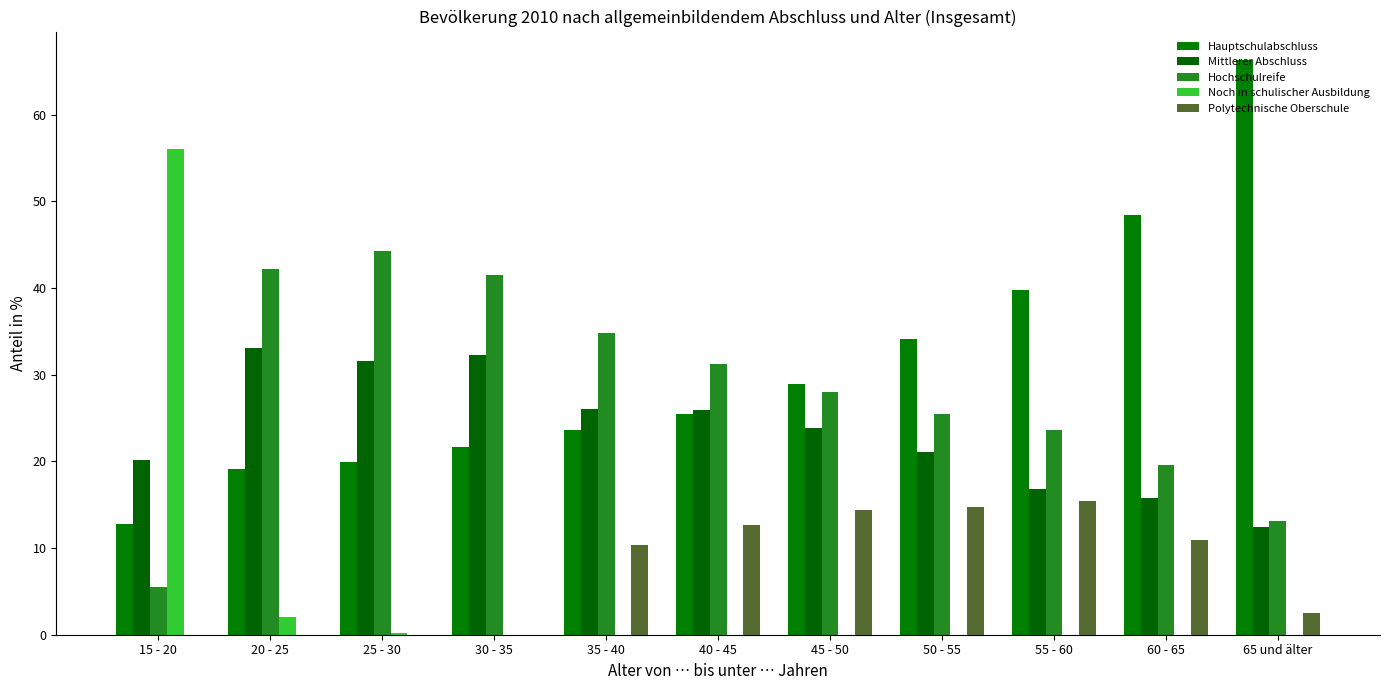

What position from the left is 30 - 35?

4